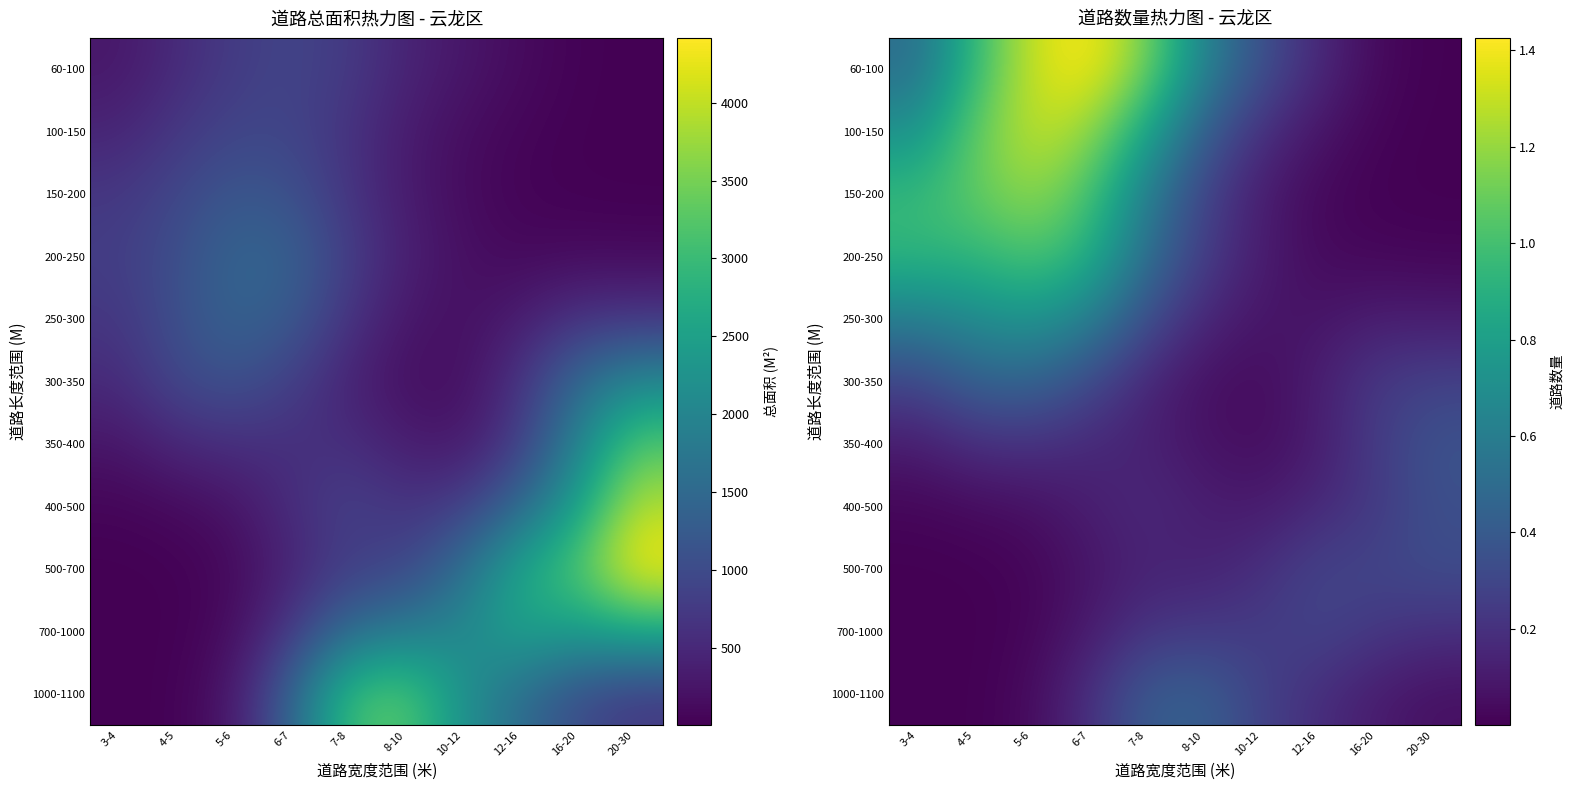

True or false: 150-200 has a value of 1.1 at 4-5.

True